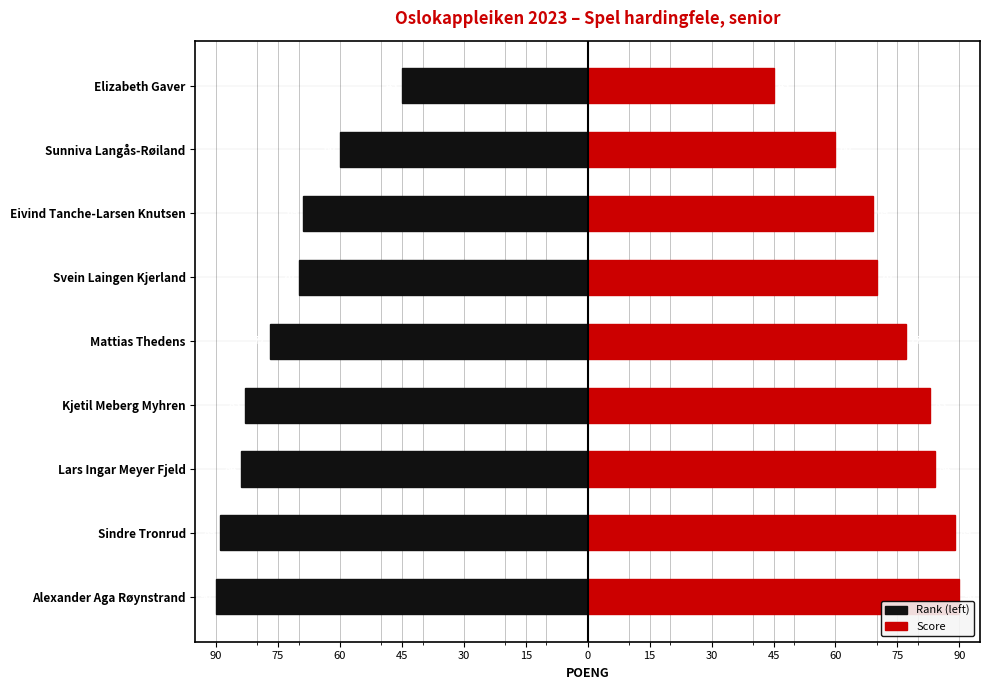

Reading right to left, extract all data points from this chart.

Rank (left): -45	-60	-69	-70	-77	-83	-84	-89	-90
Score: 45	60	69	70	77	83	84	89	90